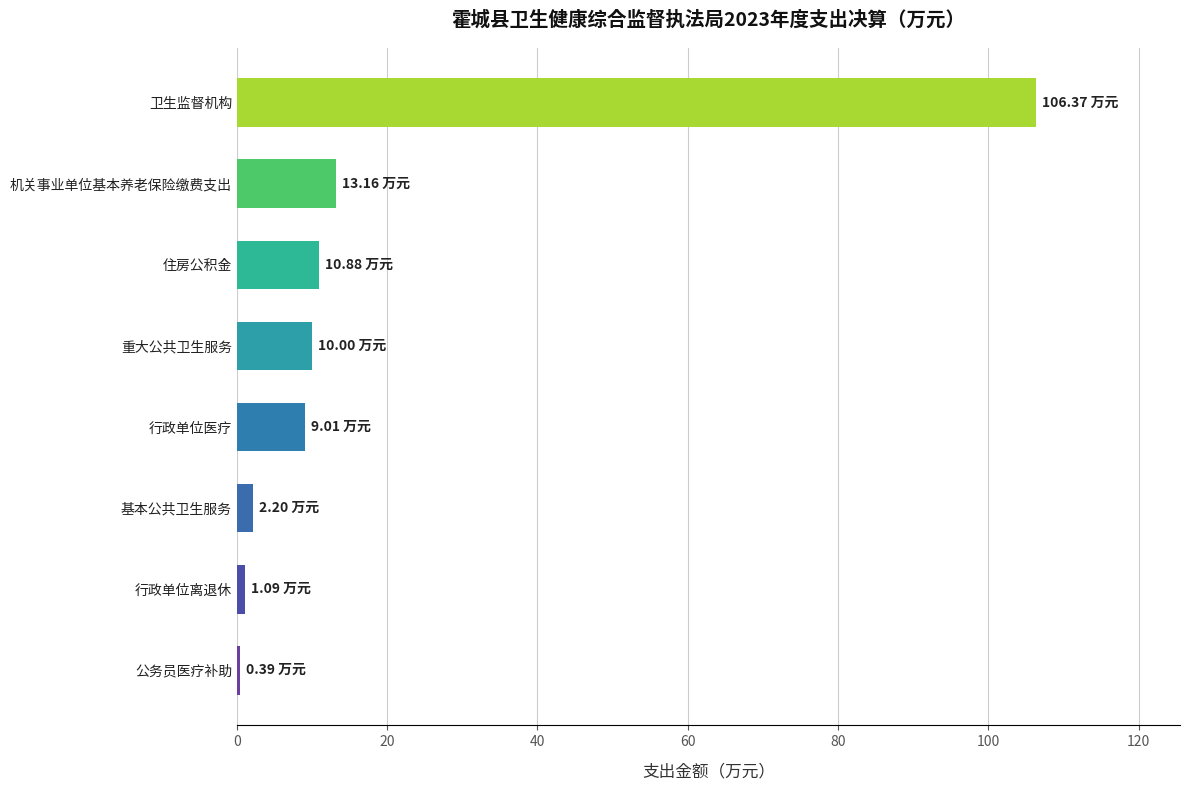

Which label corresponds to the largest value in the chart?

卫生监督机构